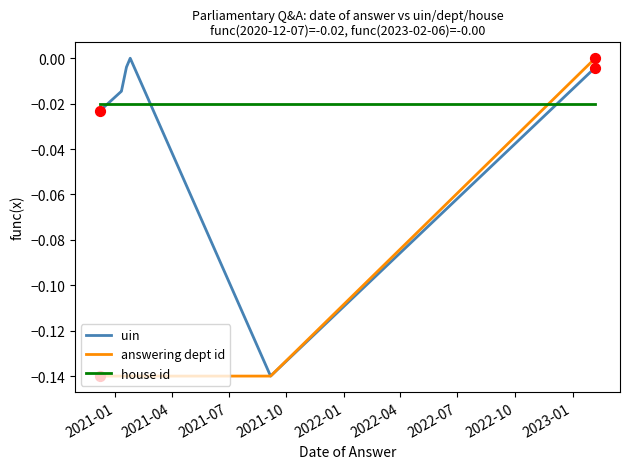

What are all the series names shown in the legend?

uin, answering dept id, house id